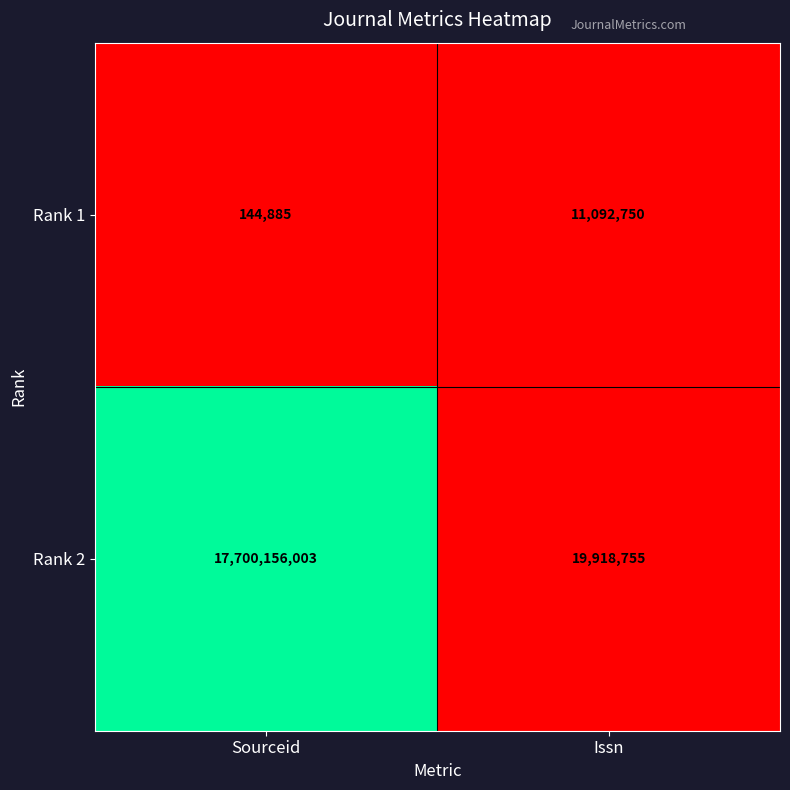

What is the maximum value shown in the chart?

17700156003